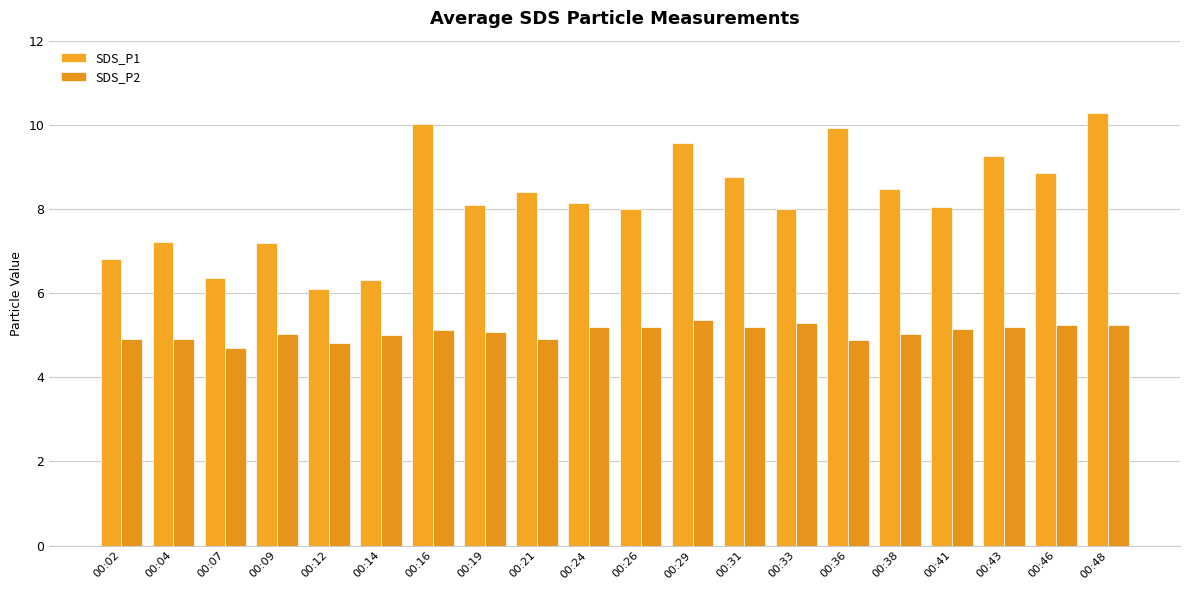

How many bars are there in each group?

2